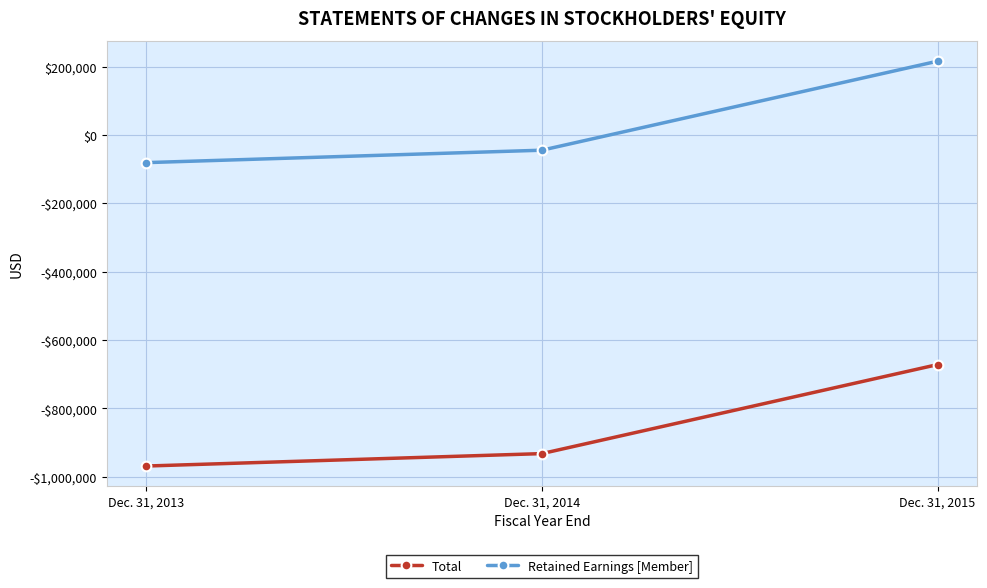

What are all the series names shown in the legend?

Total, Retained Earnings [Member]